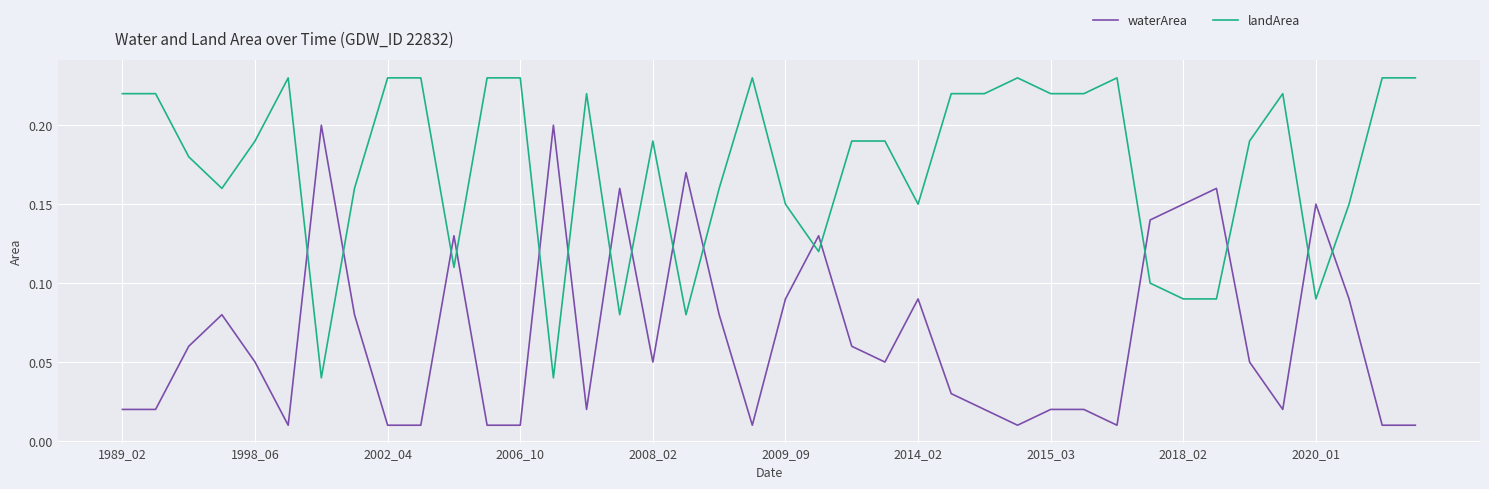

How many times do landArea and waterArea cross each other?

16